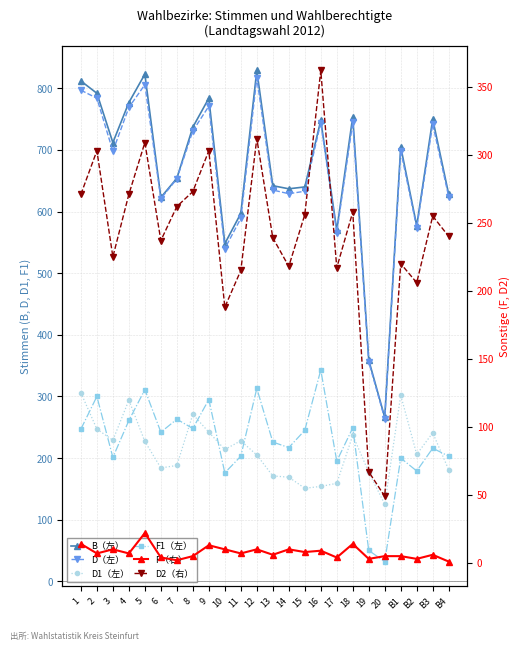

What is the label of the 13th point from the right?

12